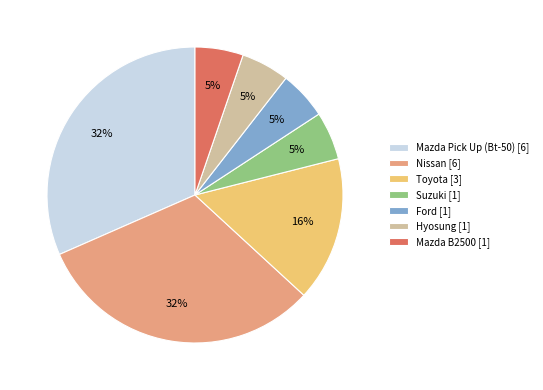

What is the ratio of the value at Mazda B2500 [1] to the value at Ford [1]?

1.0